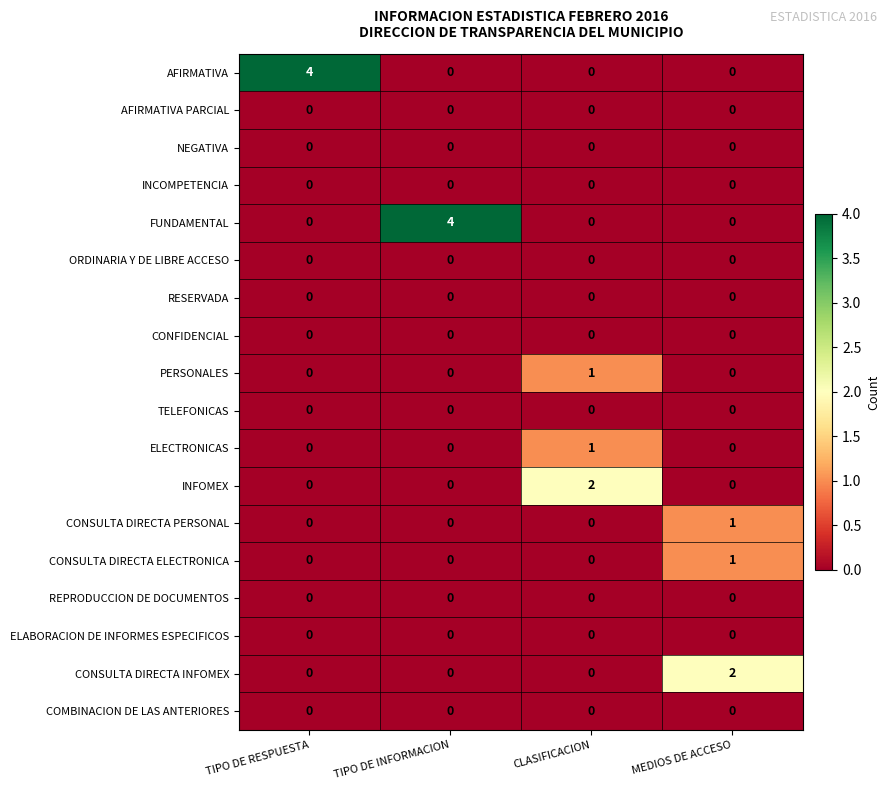

What is the maximum value shown in the chart?

4